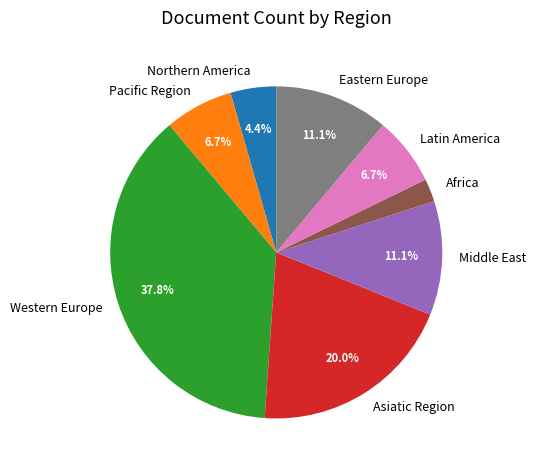

How many segments does this pie chart have?

8